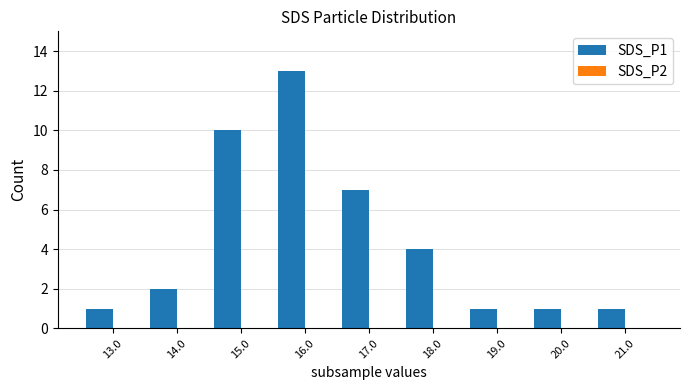

What is the label of the 8th bar from the left?

20.0